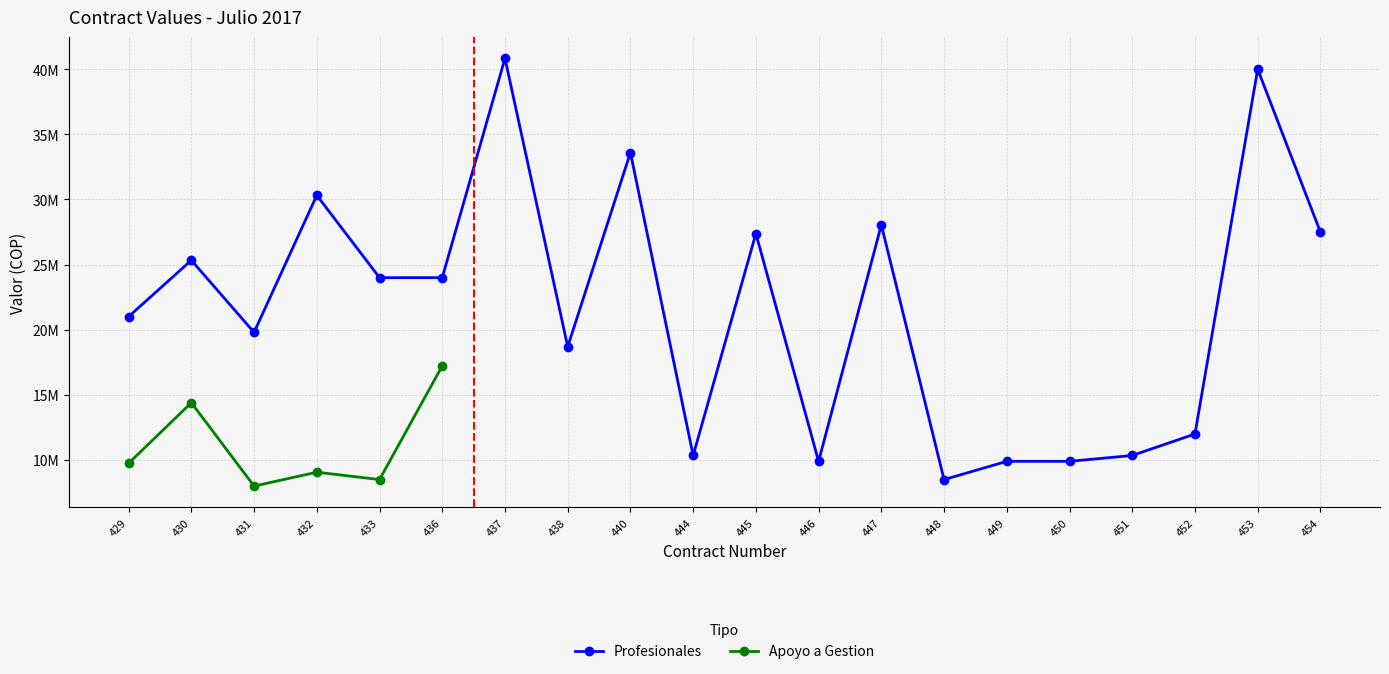

Where does the data first go above 24000000?

430